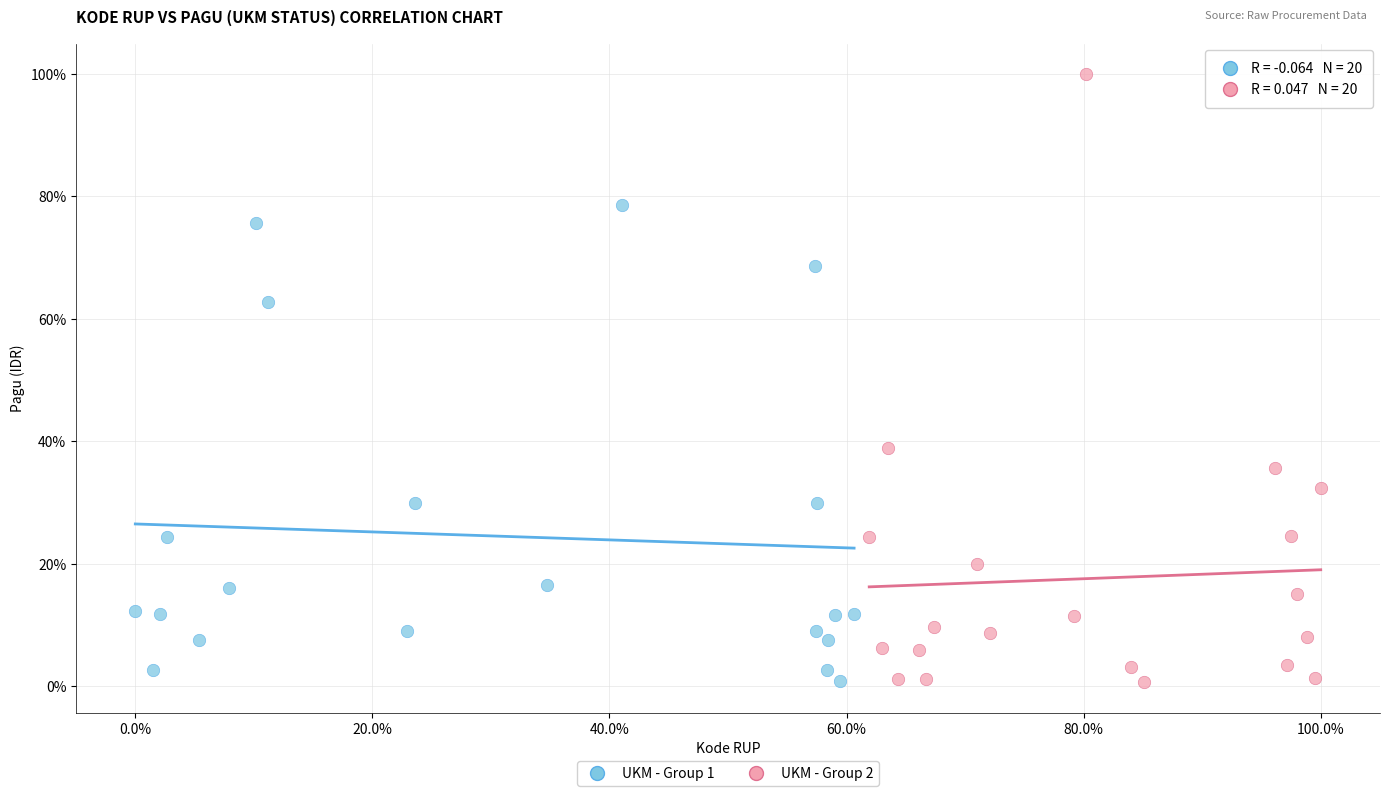

Which series contains the highest Y value?

UKM - Group 2